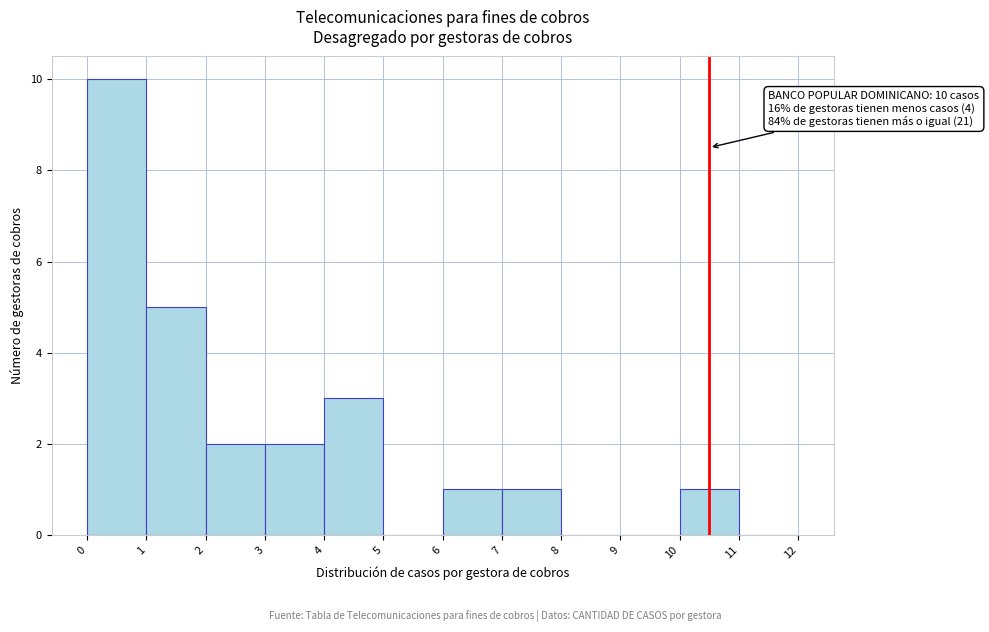

Over which range of the x-axis is the bar tallest?

0 to 1